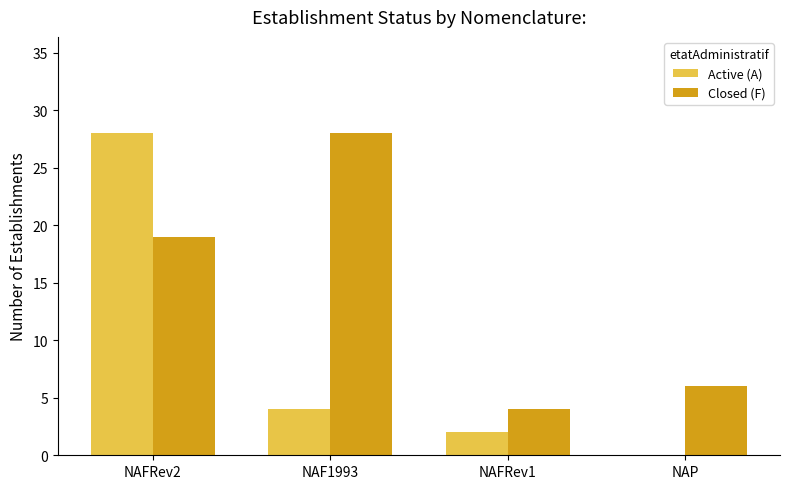

The value of Closed (F) at NAF1993 is 28. True or false?

True